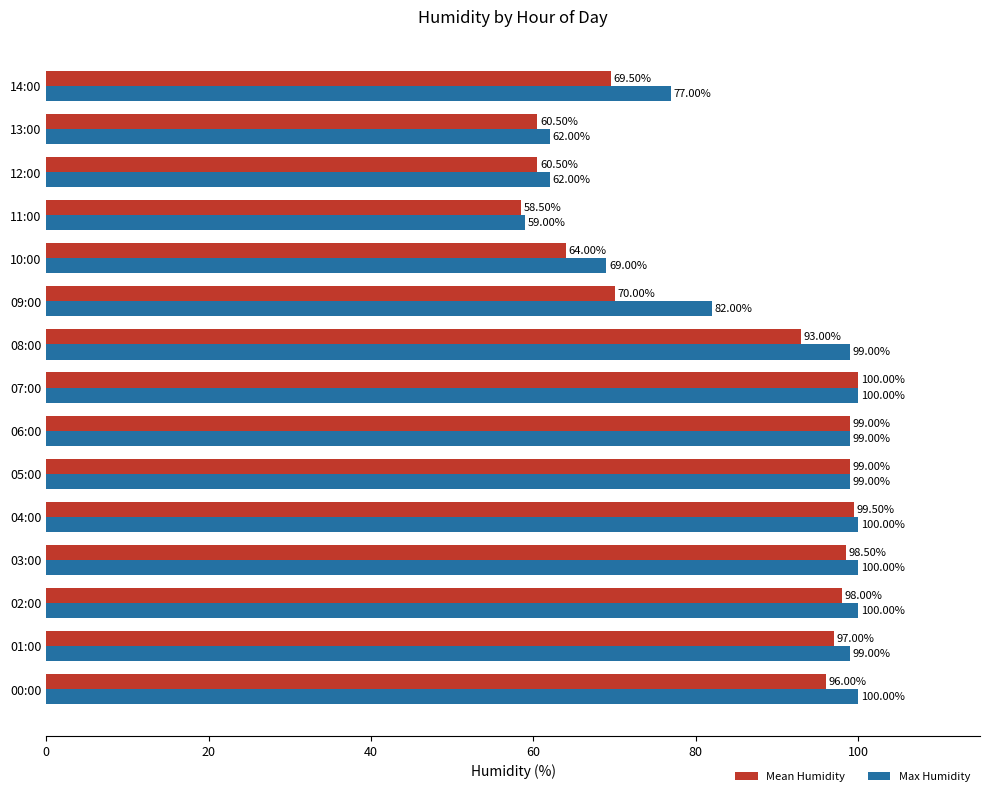

Is the value of Mean Humidity at 07:00 greater than the value of Max Humidity at 05:00?

Yes